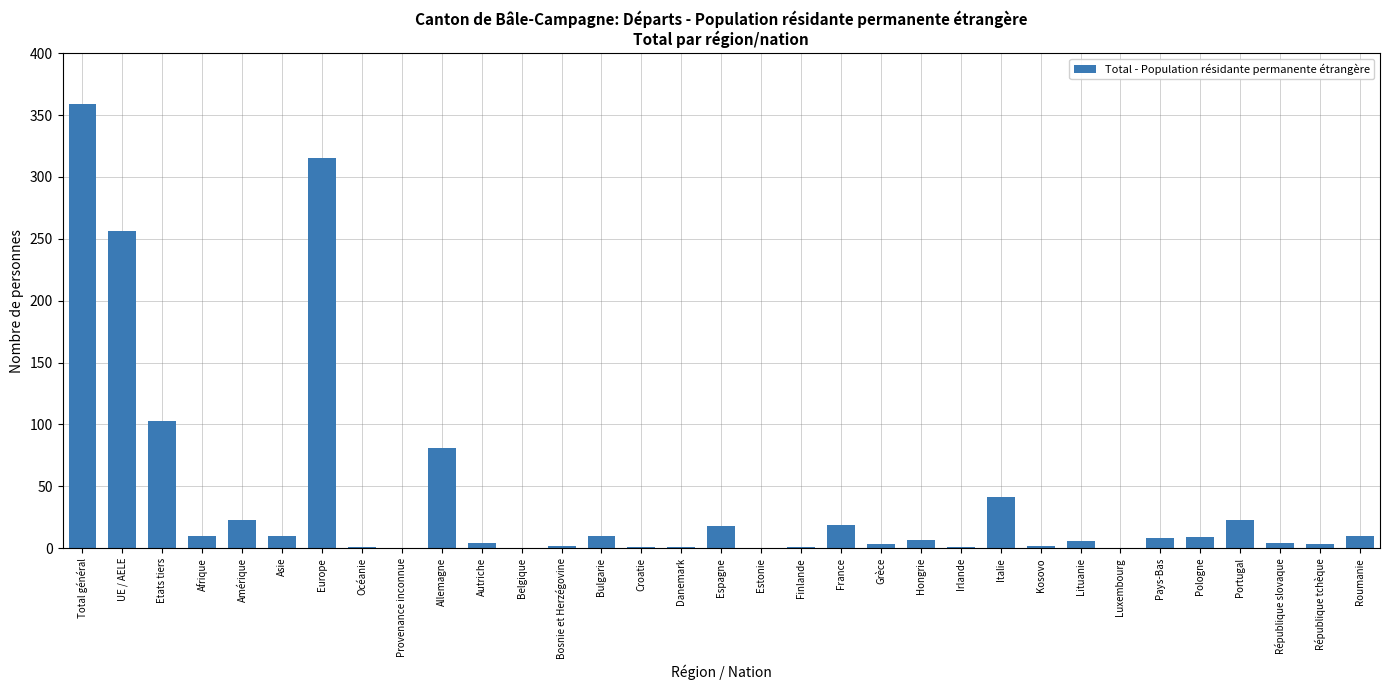

What is the maximum value shown in the chart?

359